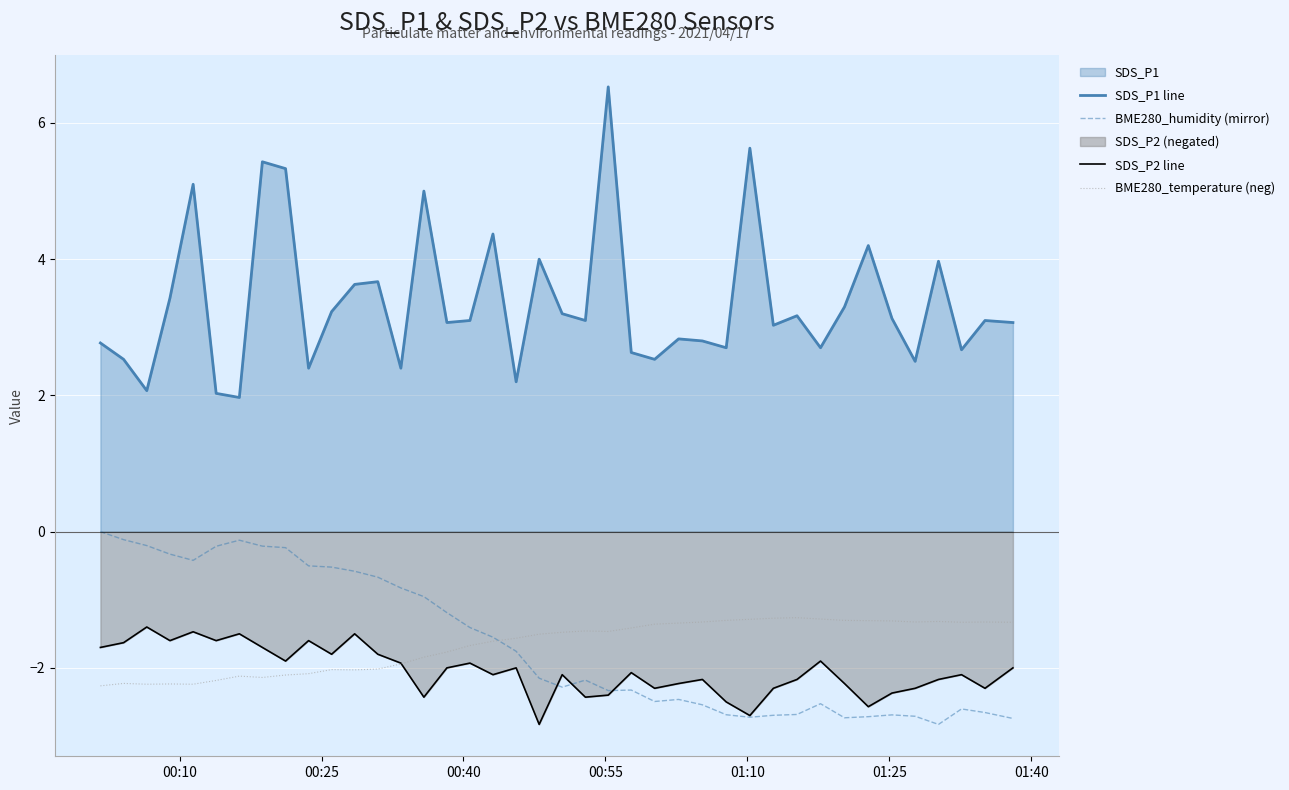

Which series has the largest total across all categories?

SDS_P1 line